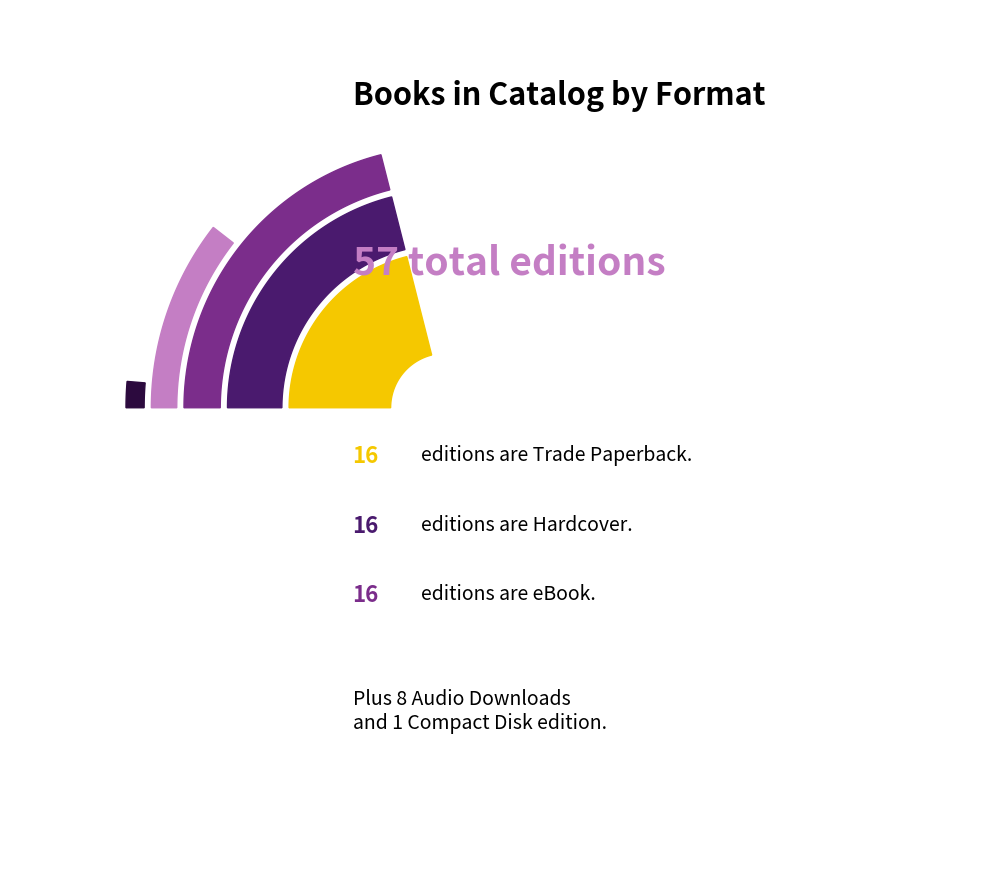

How many segments does this pie chart have?

5